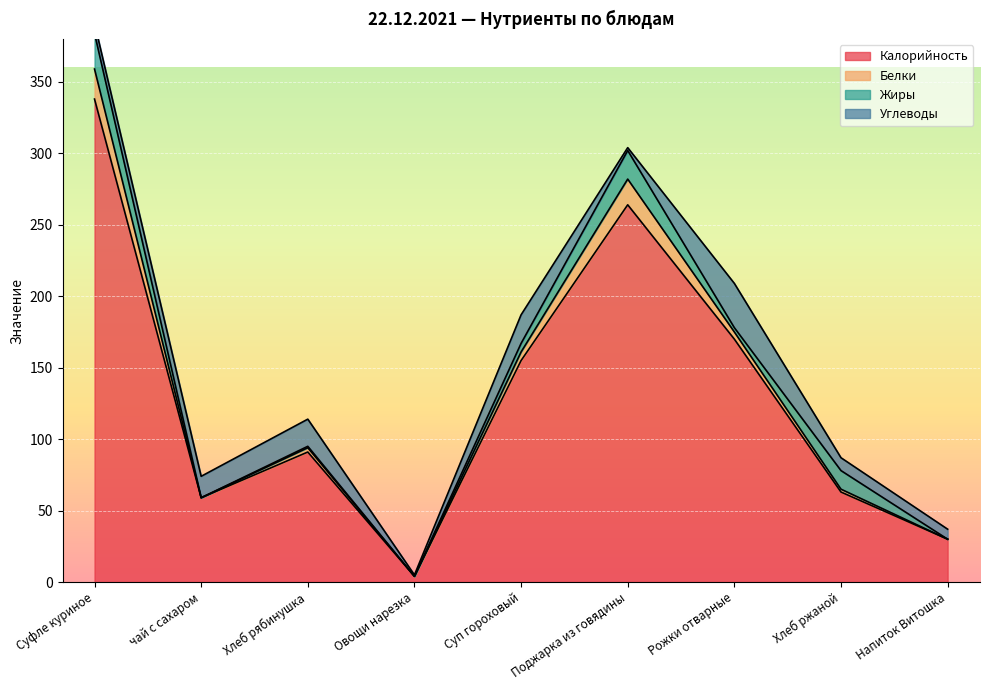

Between Суфле куриное and Поджарка из говядины, which is larger?

Суфле куриное